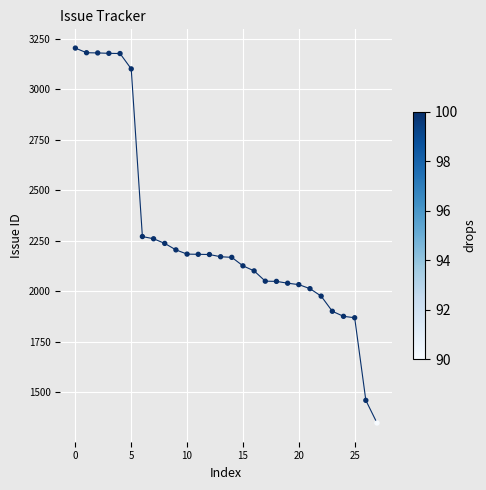

What is the range of Y values (max minus min)?

1856